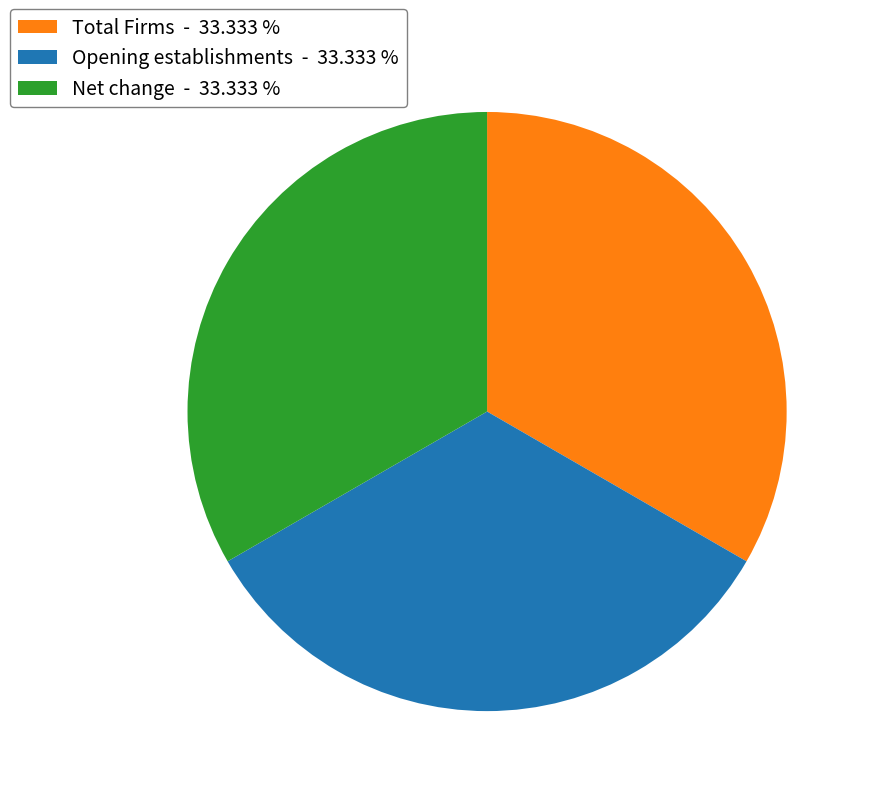

Approximately how many times larger is the value at Net change - 33.333 % compared to Opening establishments - 33.333 %?

1.0